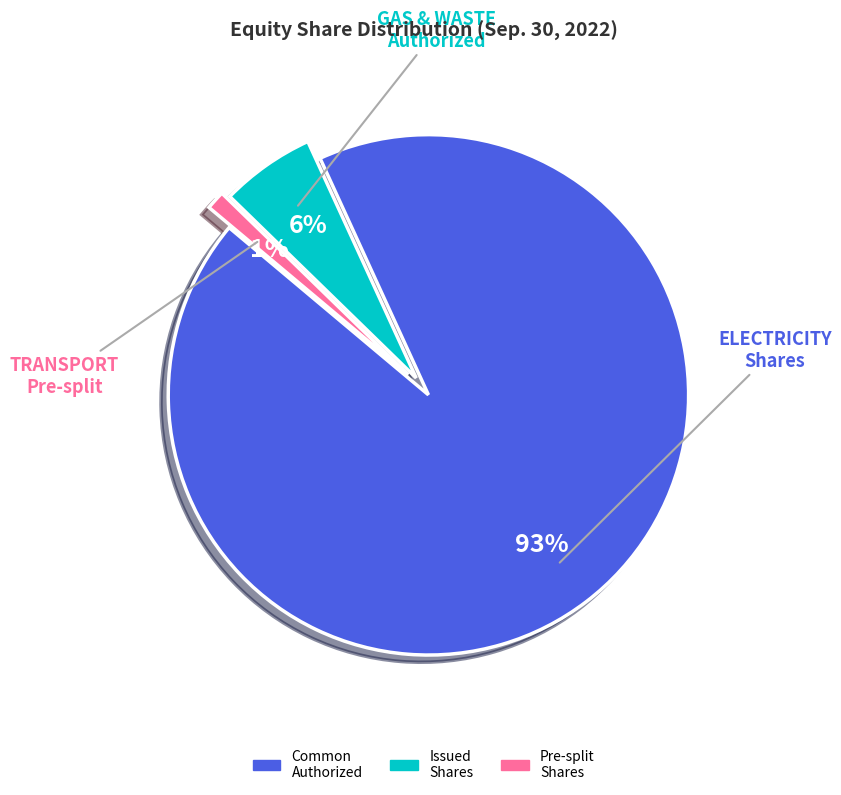

Is there a majority slice in this chart?

Yes